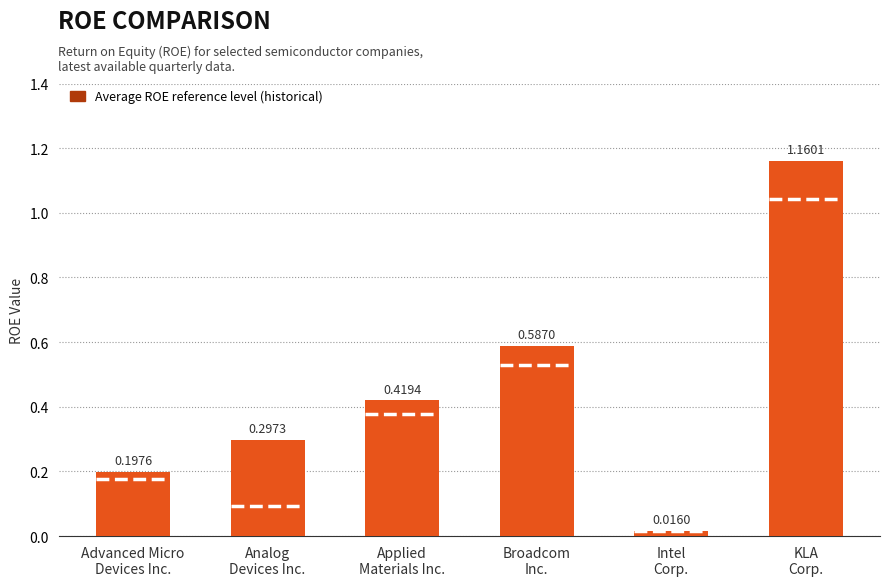

How many distinct data groups are displayed?

1